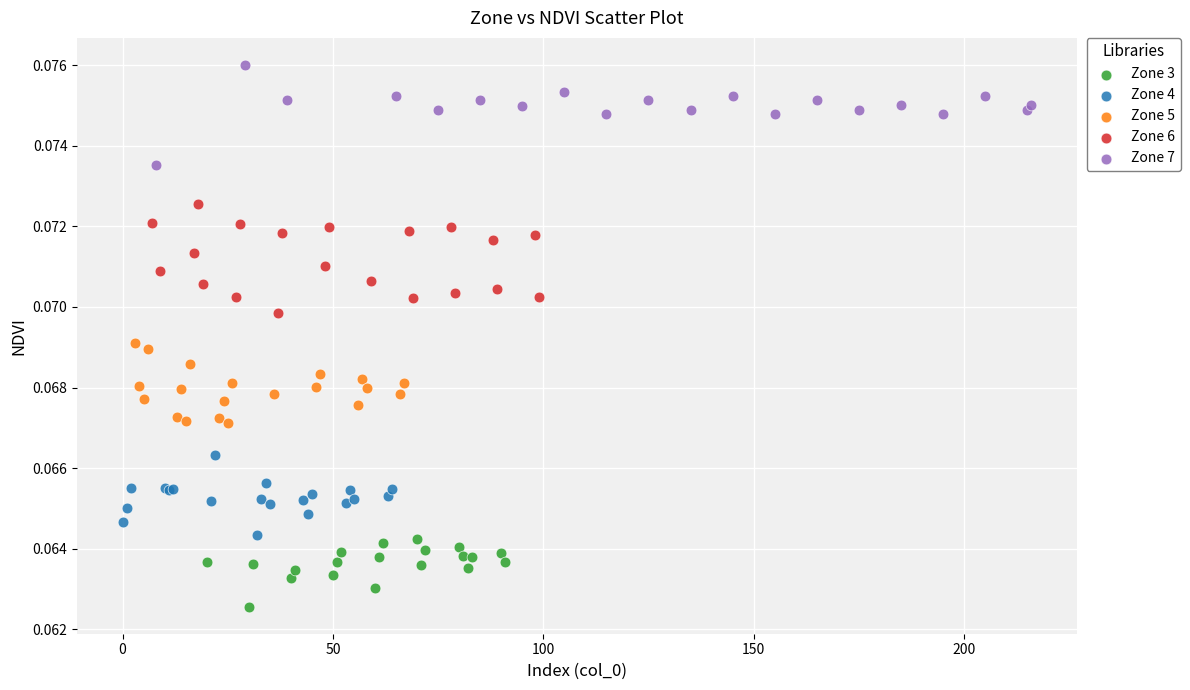

Which series reaches the minimum Y coordinate?

Zone 3